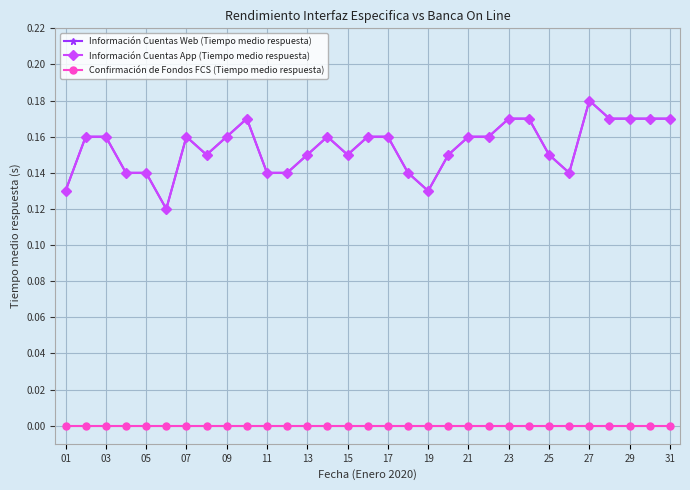

How many interior local valleys does the Información Cuentas App (Tiempo medio respuesta) series have?

5